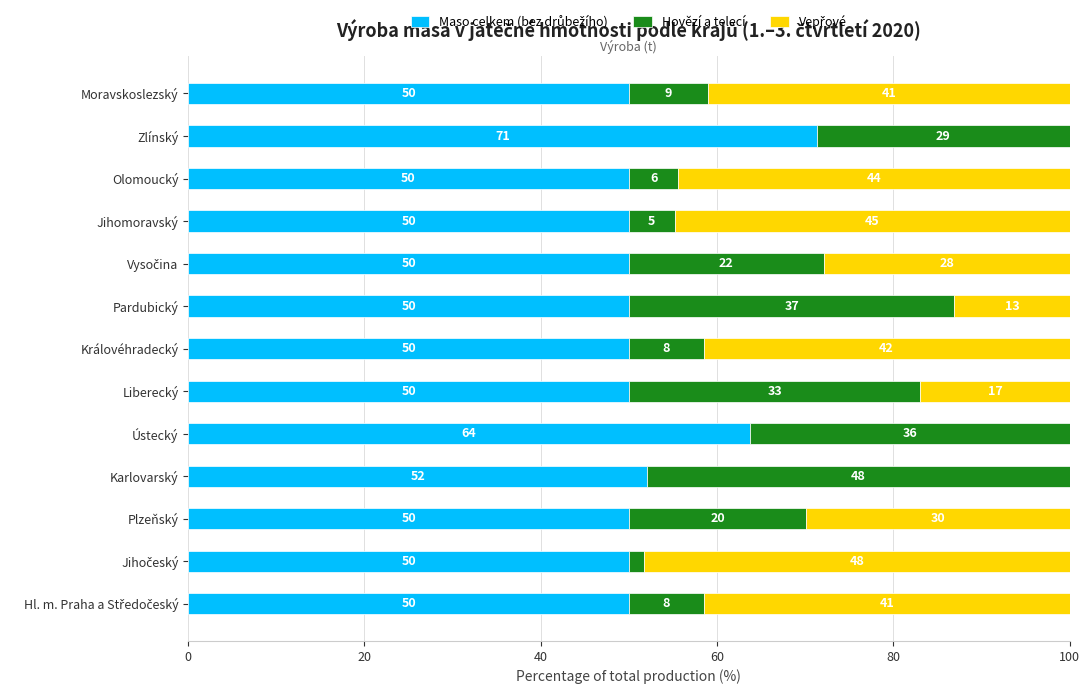

What is the total value across all series at Liberecký?

100.0